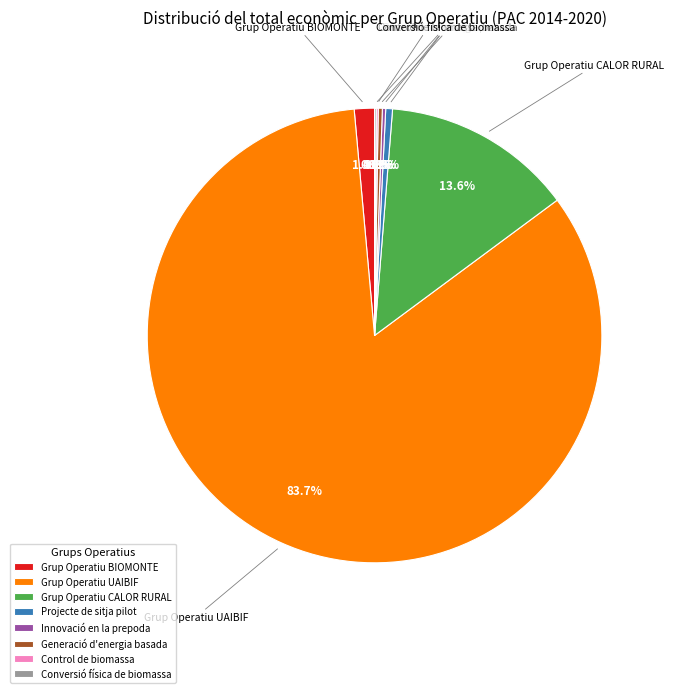

What is the majority slice?

Grup Operatiu UAIBIF